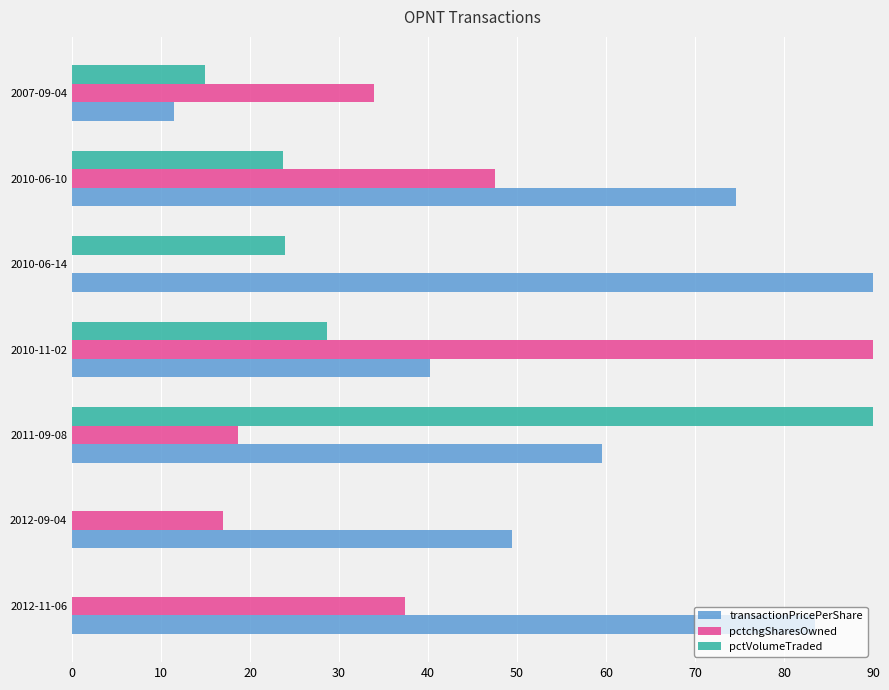

What is the value of the pctchgSharesOwned bar at the 7th from the left?

34.0